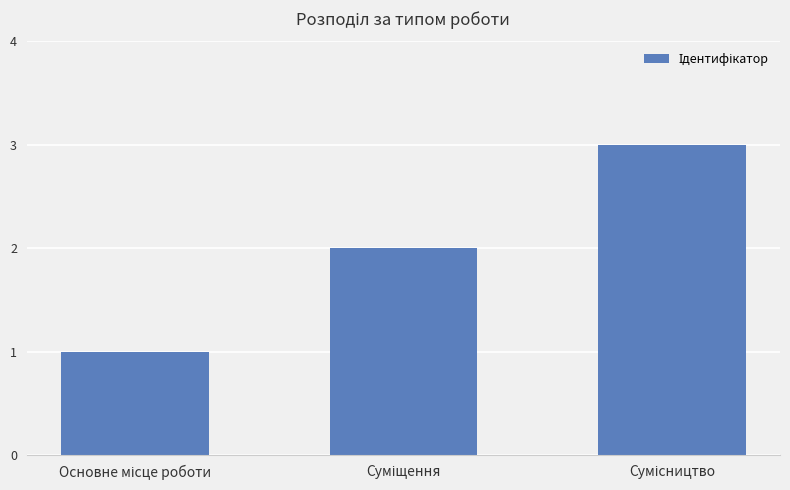

What is the greatest value displayed?

3